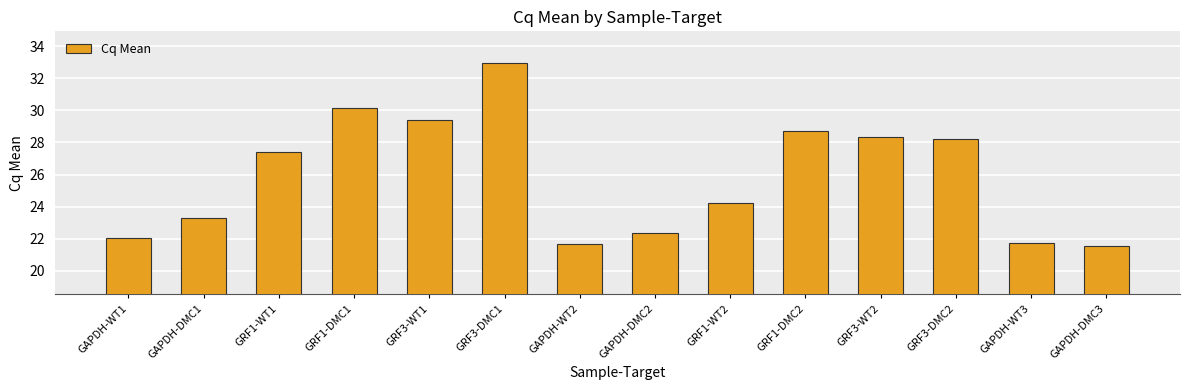

What is the sum of all values?

362.0